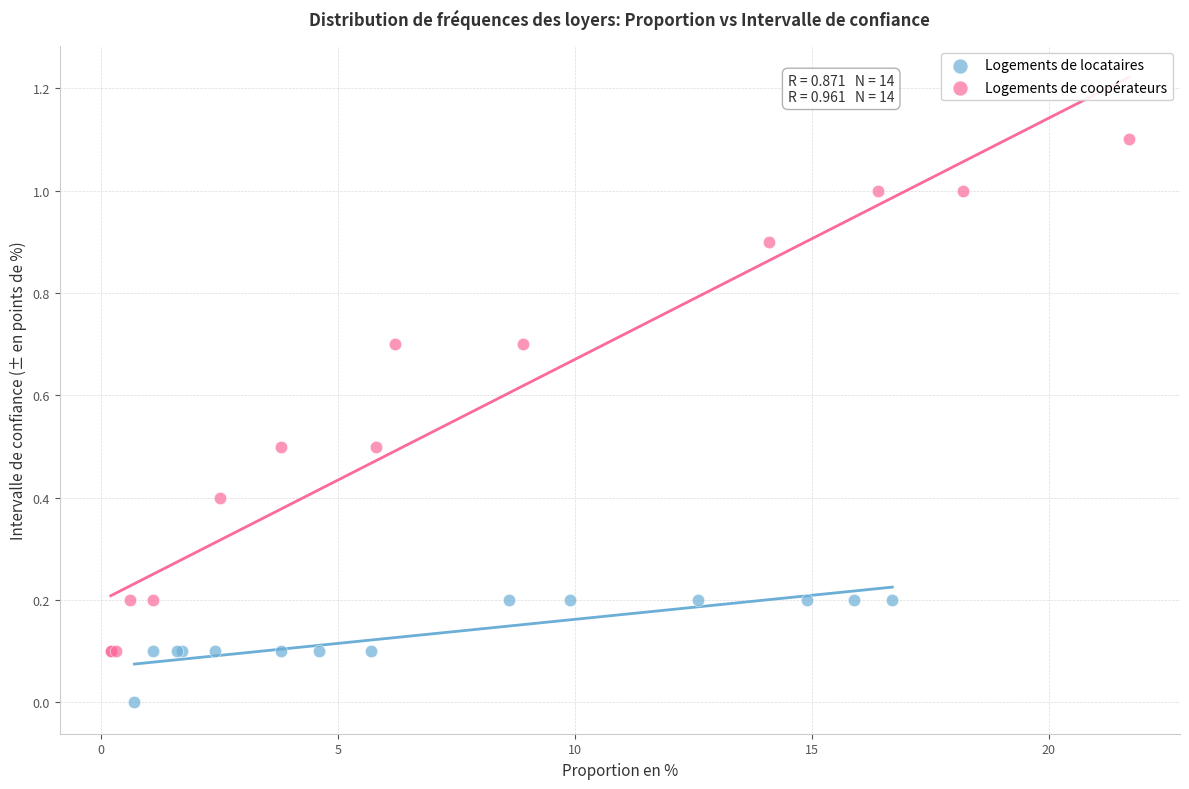

Which series has the widest spread of Y values?

Logements de coopérateurs